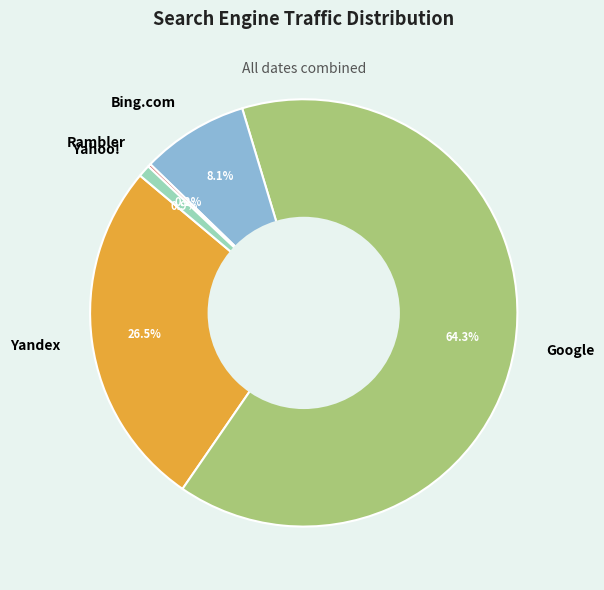

What percentage is NOT represented by Yandex?

73.5%